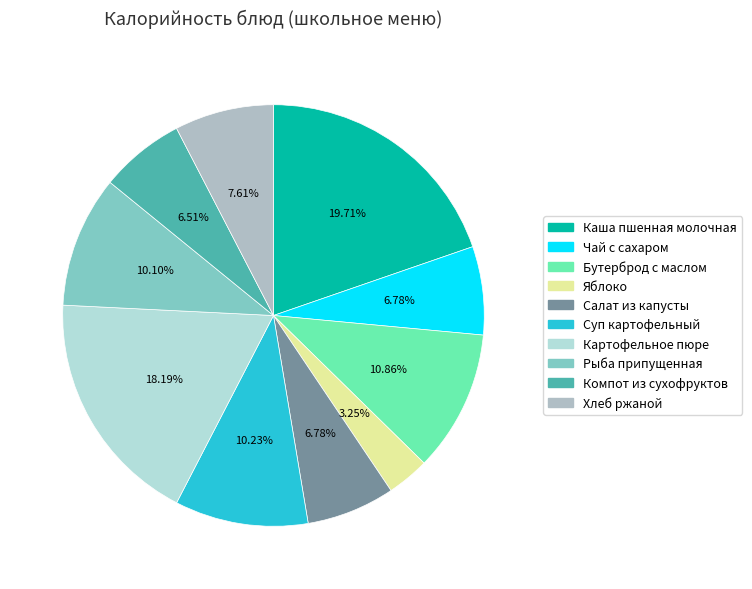

Does any single category account for the majority?

No